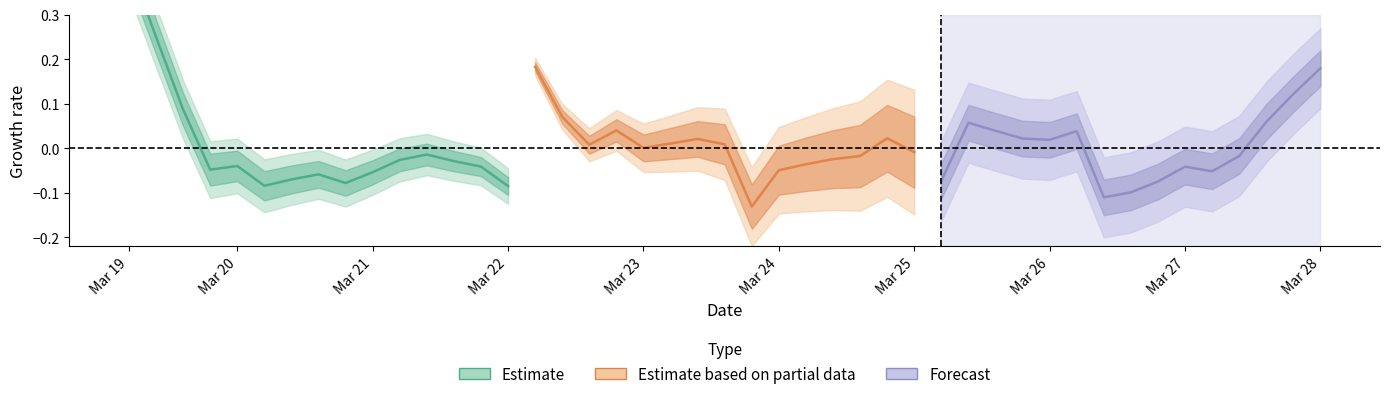

How many data points does each series have?

15